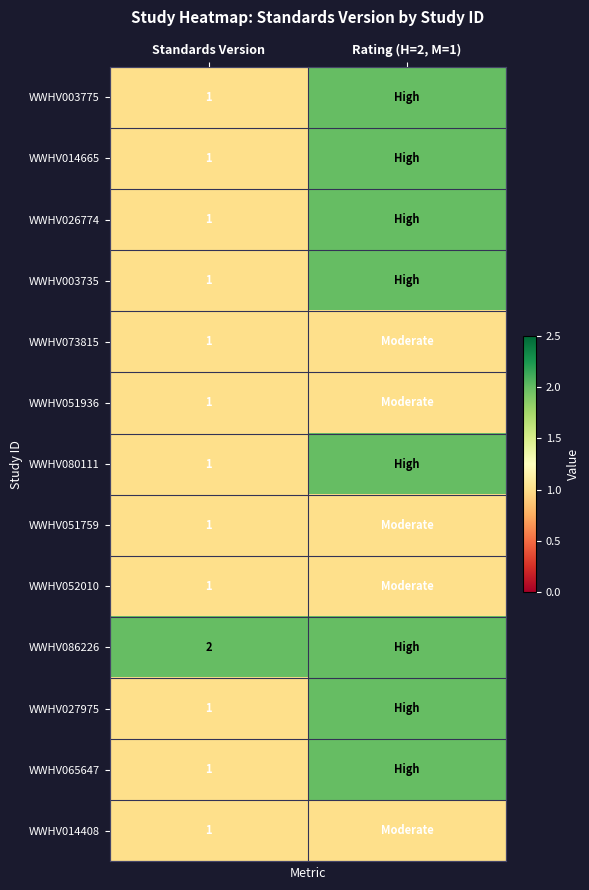

Is it true that WWHV065647 equals 1 at Standards Version?

True